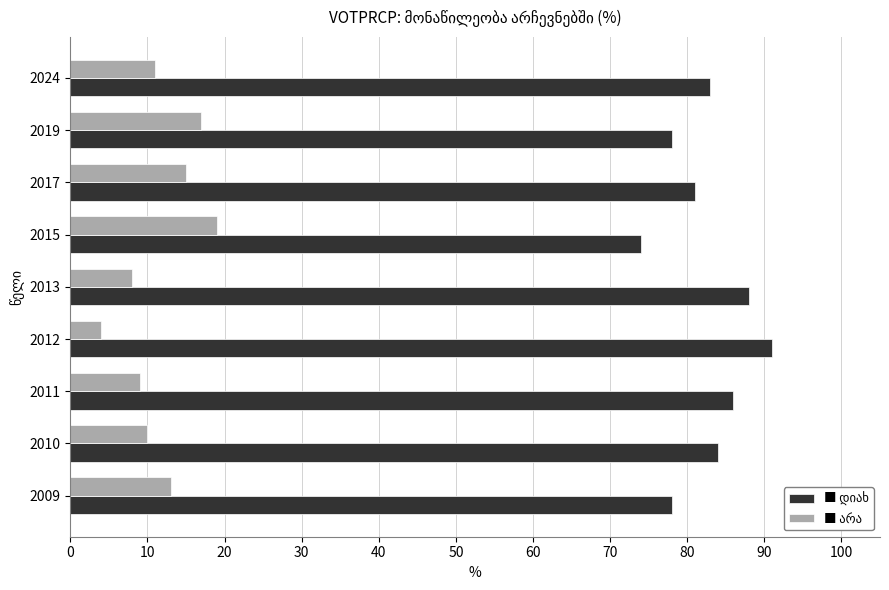

What is the spread (max minus min) of values at 2017?

66